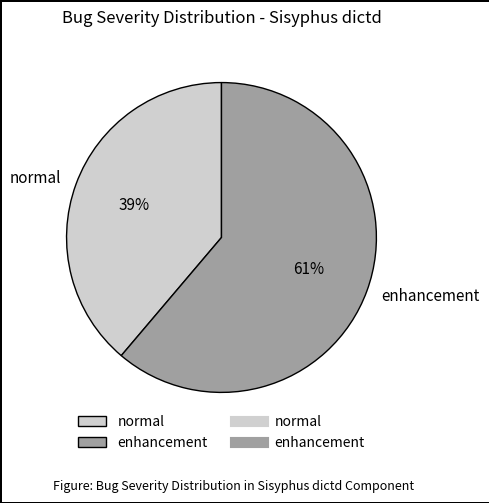

To the nearest percent, what portion does normal represent?

39%